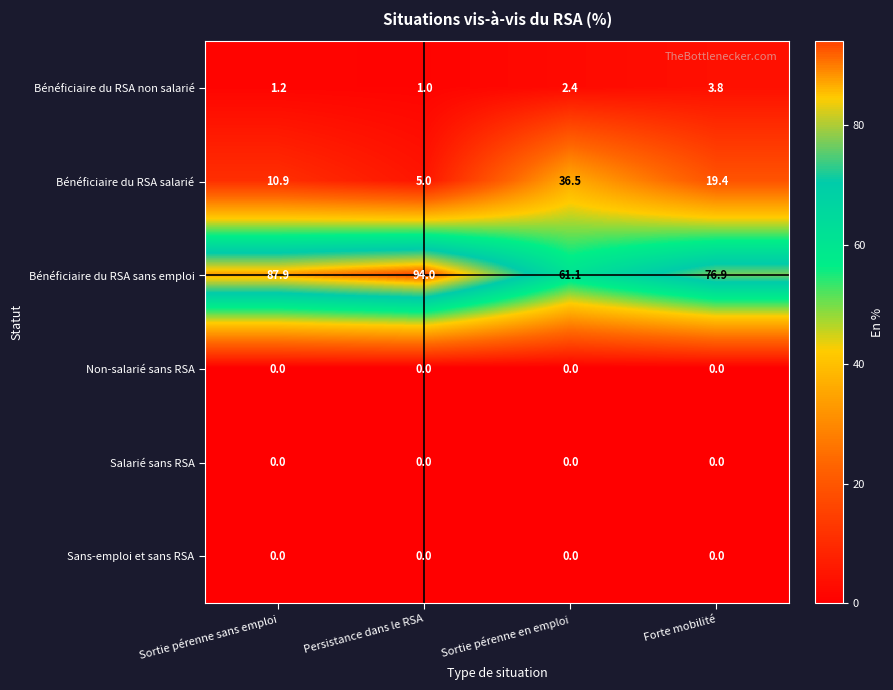

At how many categories does at least one series exceed 90?

1